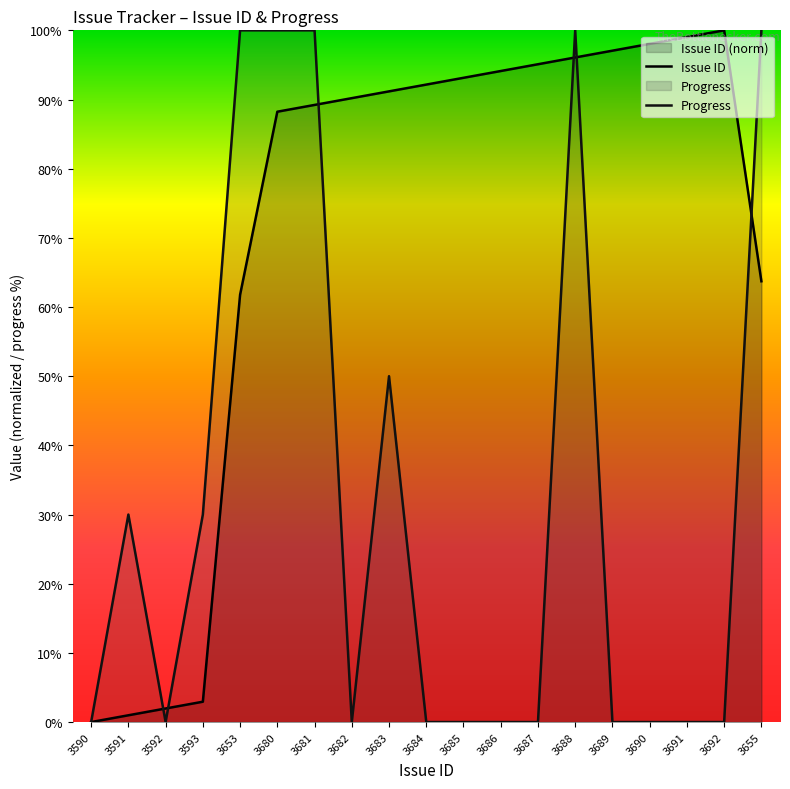

At which category does Issue ID reach its first local peak?

3692